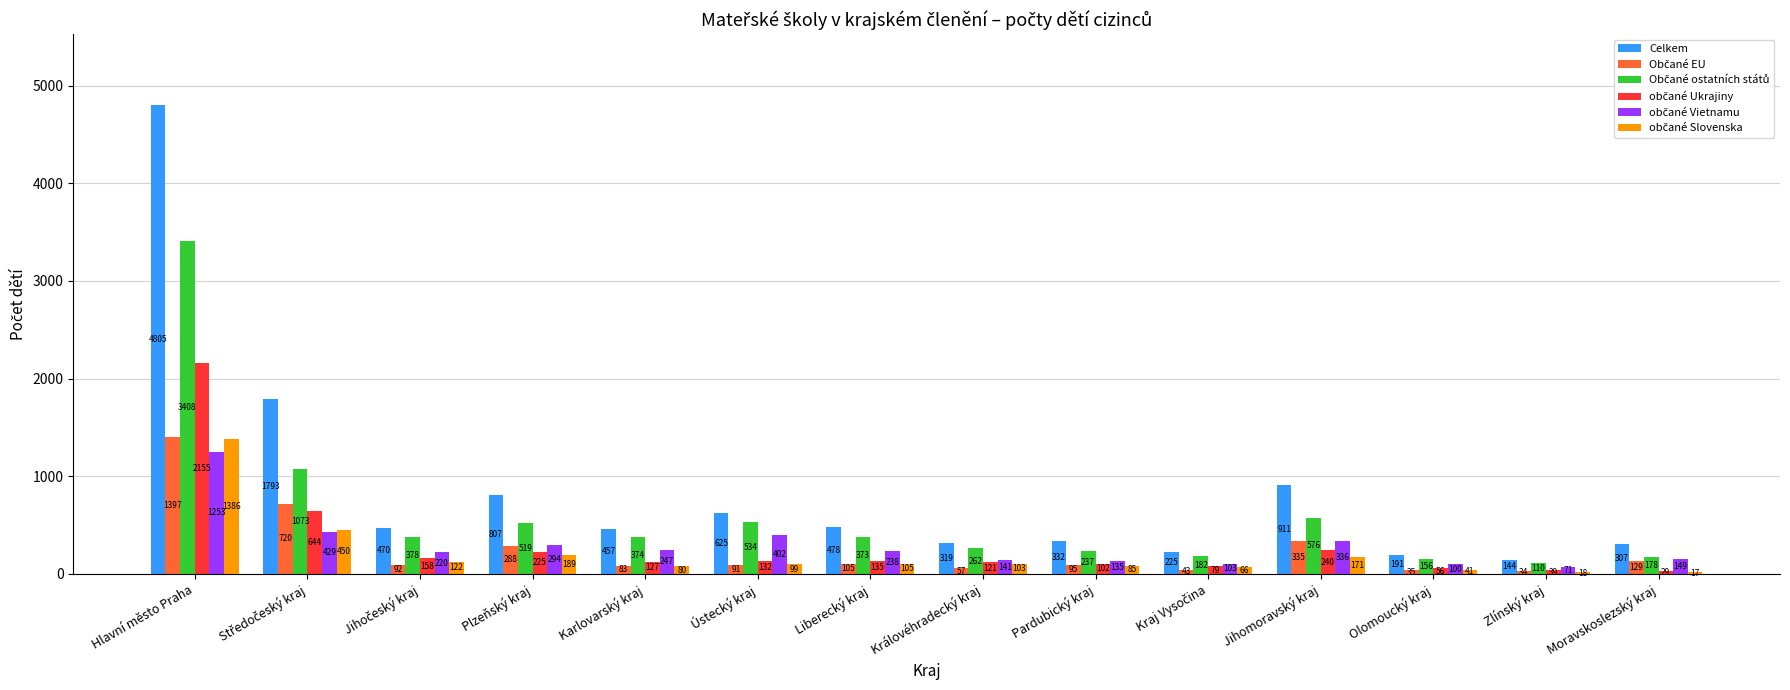

Is it true that Celkem equals 332 at Pardubický kraj?

True